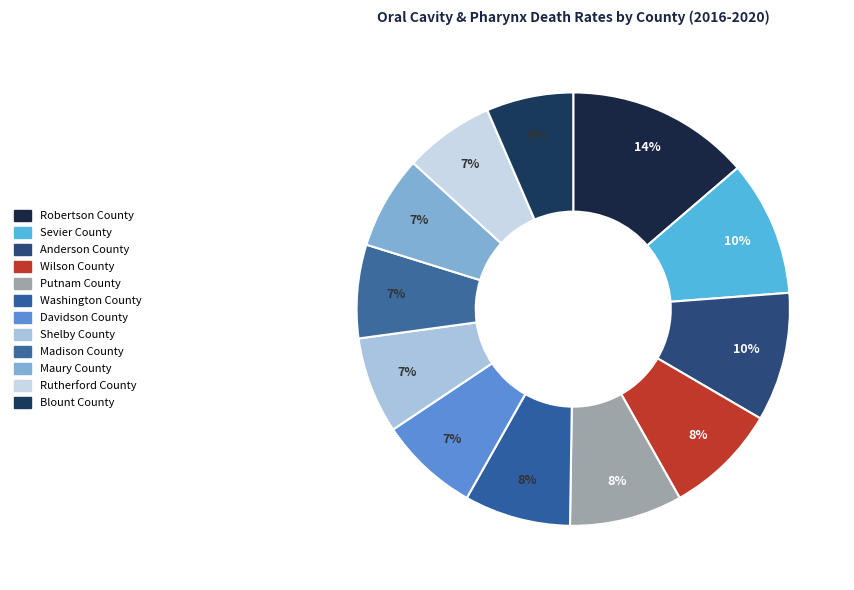

Is Rutherford County the majority of the pie?

No